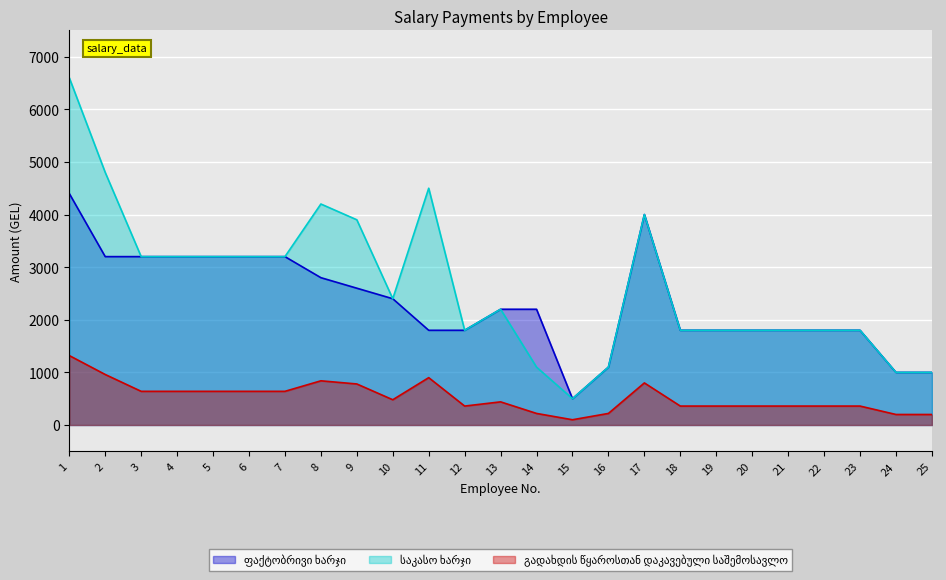

What is the total value across all series at 1?

12320